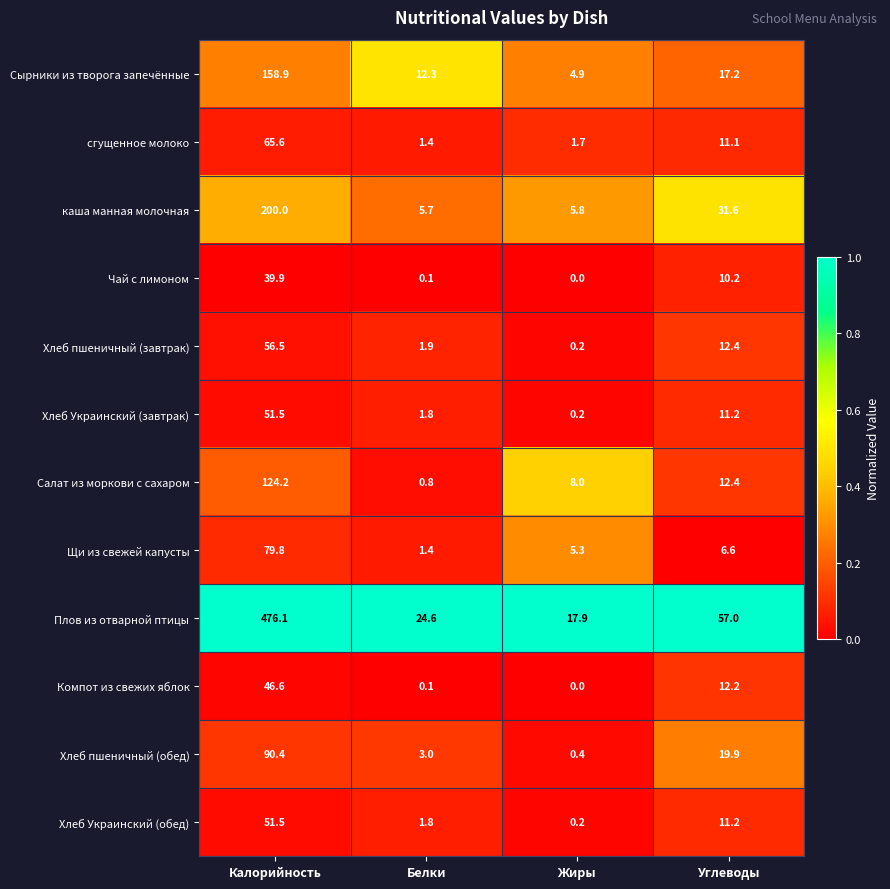

What is the difference between the maximum and minimum values in the каша манная молочная series?

194.3